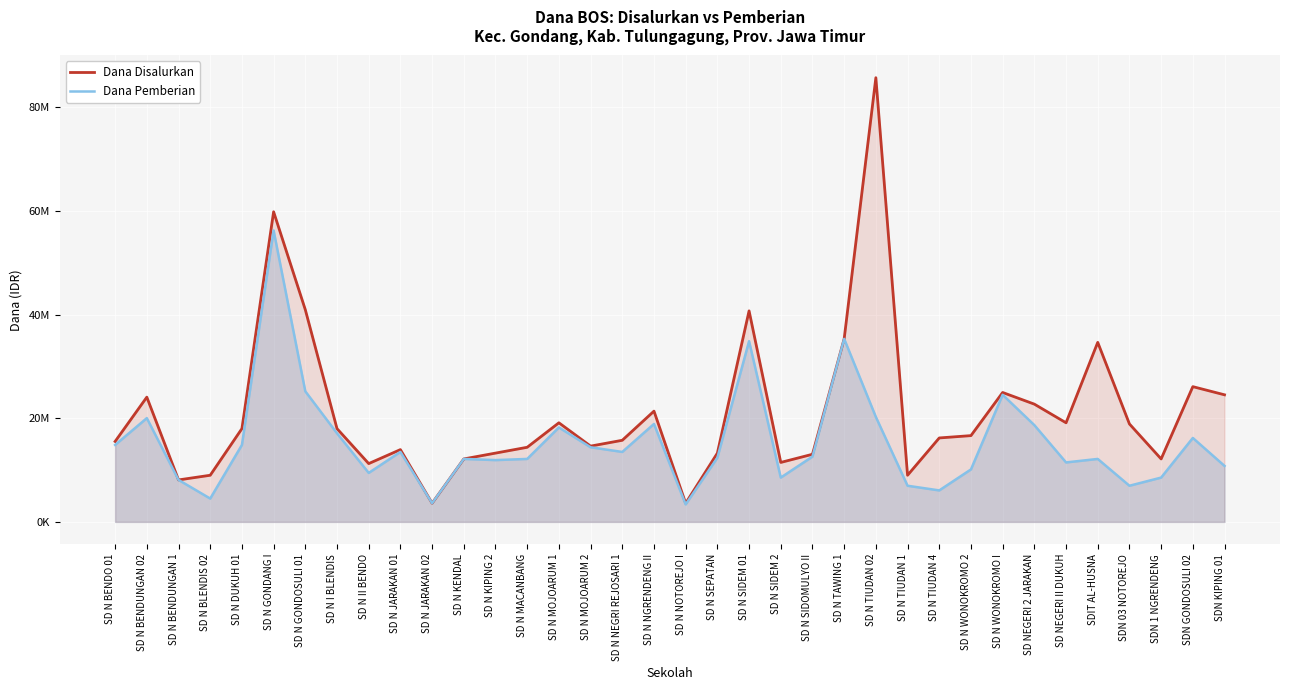

Does the chart display data point markers on the line(s)?

No